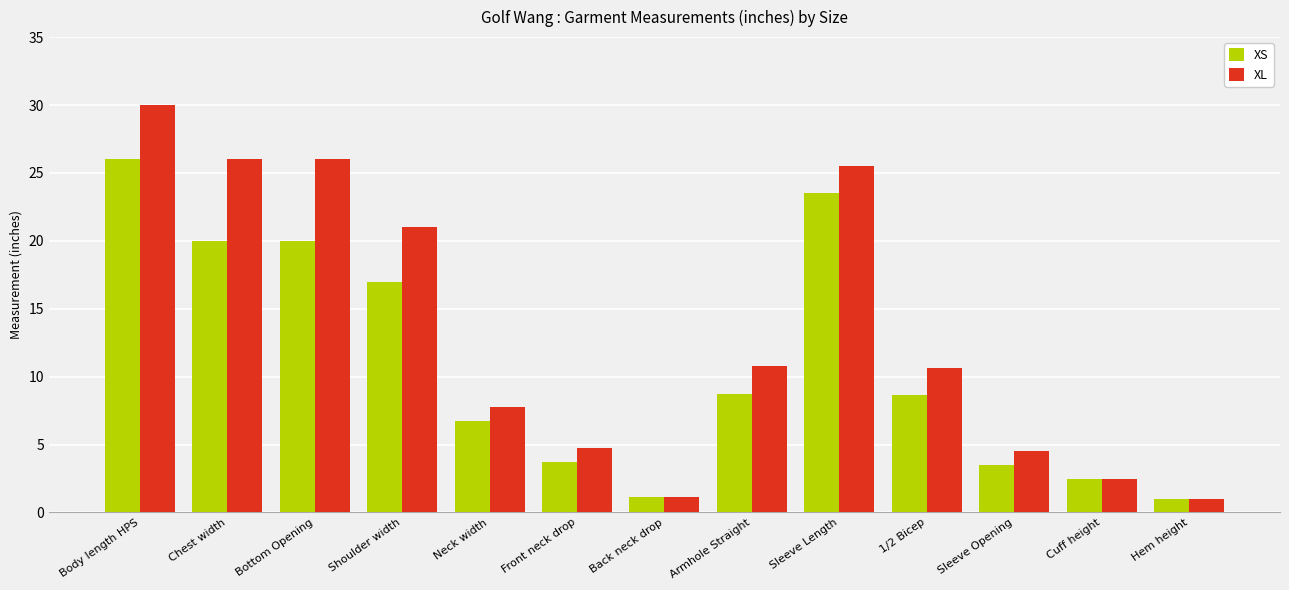

Which series changed the most between Shoulder width and Back neck drop?

XL